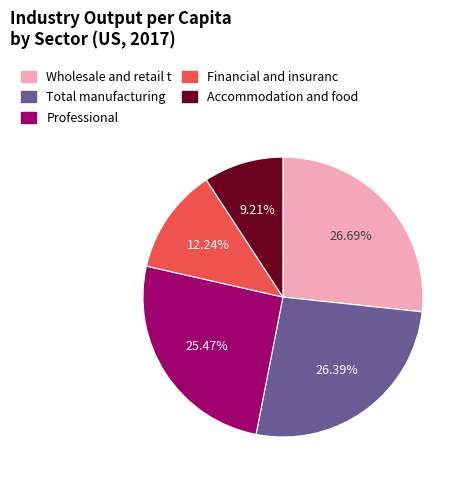

Is there a majority slice in this chart?

No